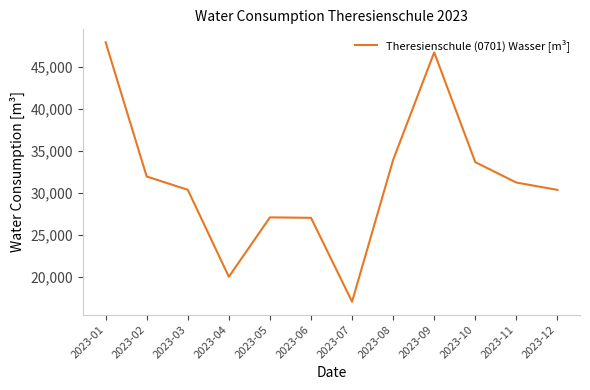

Does the chart have visible grid lines?

No